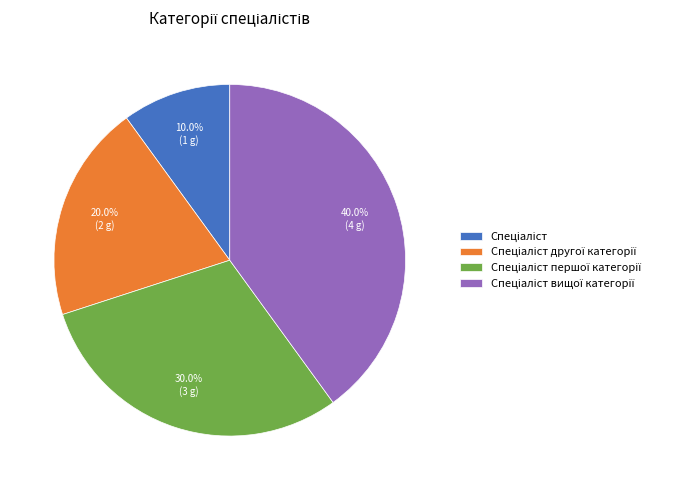

Does any single category account for the majority?

No